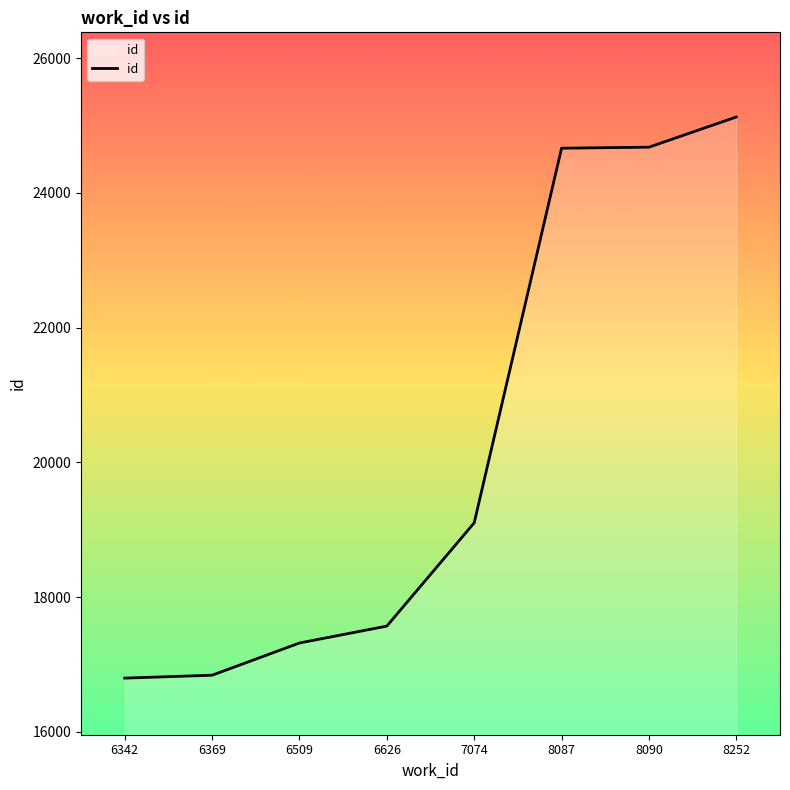

Count the number of data series in this chart.

1